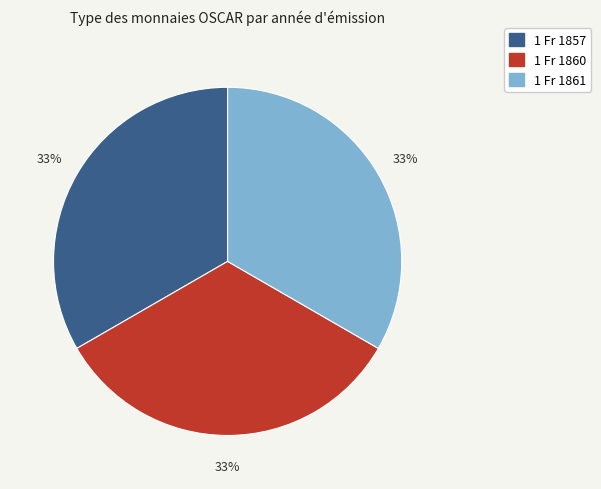

Do 1 Fr 1861 and 1 Fr 1857 together represent more than half of the pie?

Yes